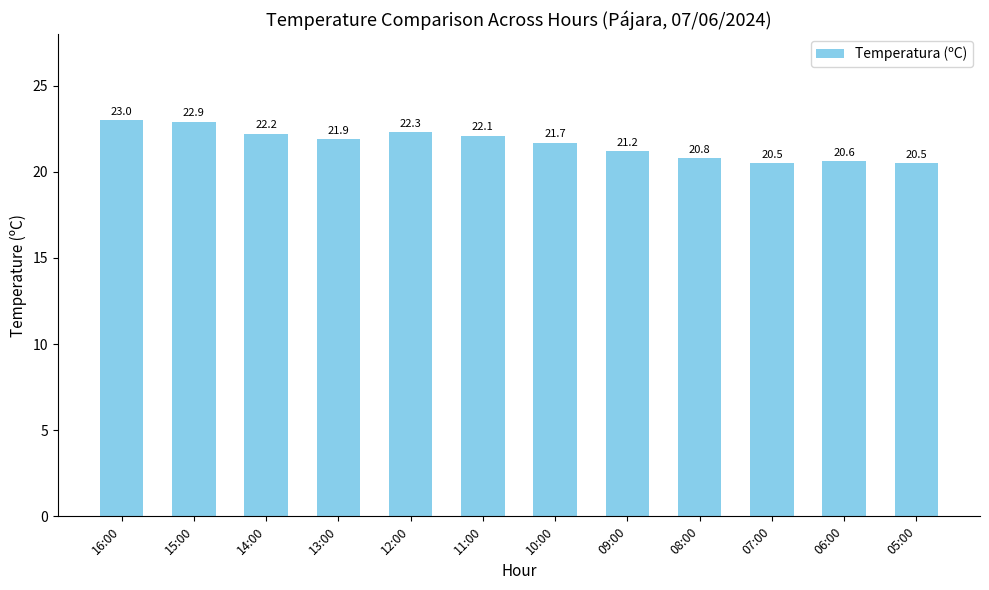

At which label does the data first exceed 21?

16:00